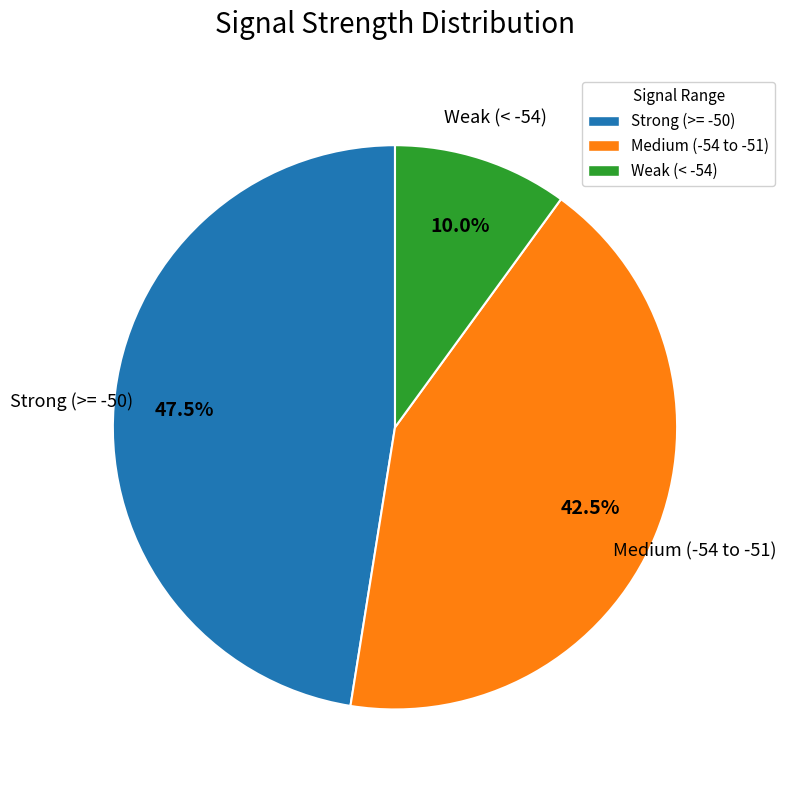

What portion of the pie excludes Medium (-54 to -51)?

57.5%